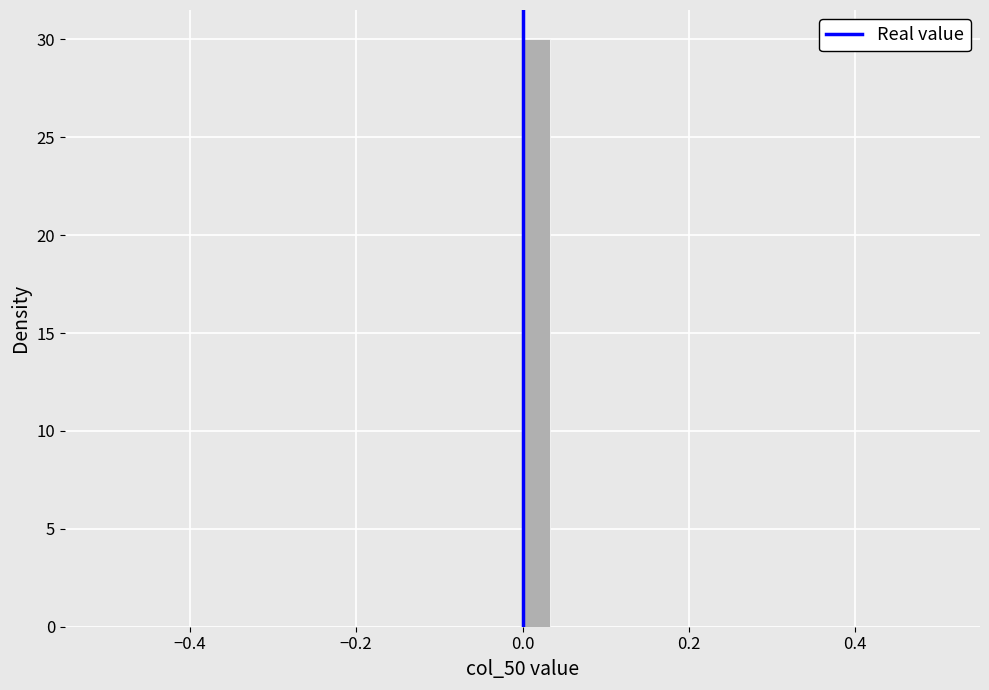

Read against the x-axis, roughly where is the centre of the tallest bar?

0.02